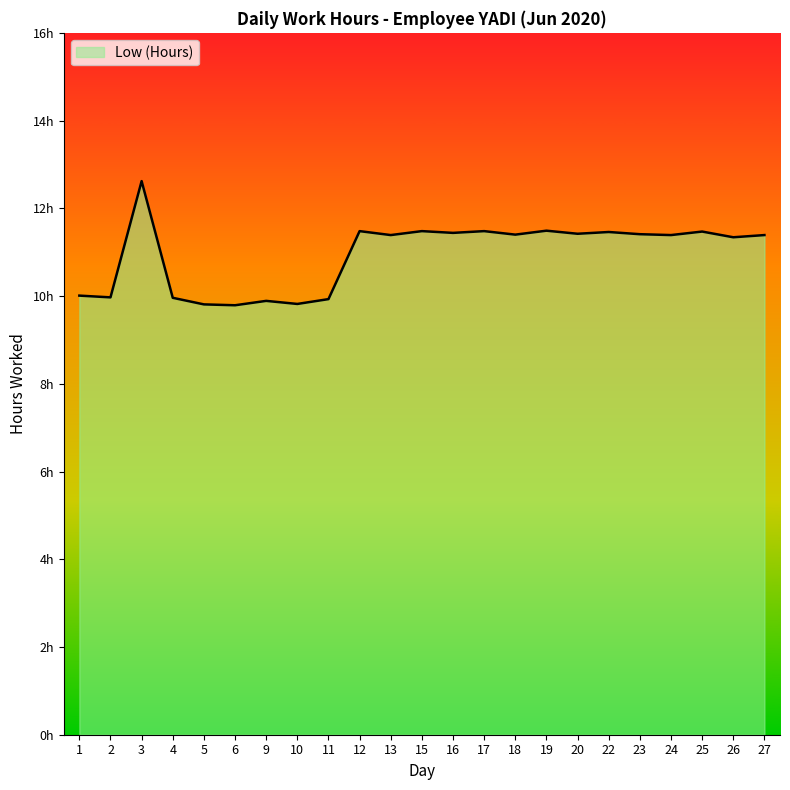

True or false: the data shows 4.3 at 16.

False